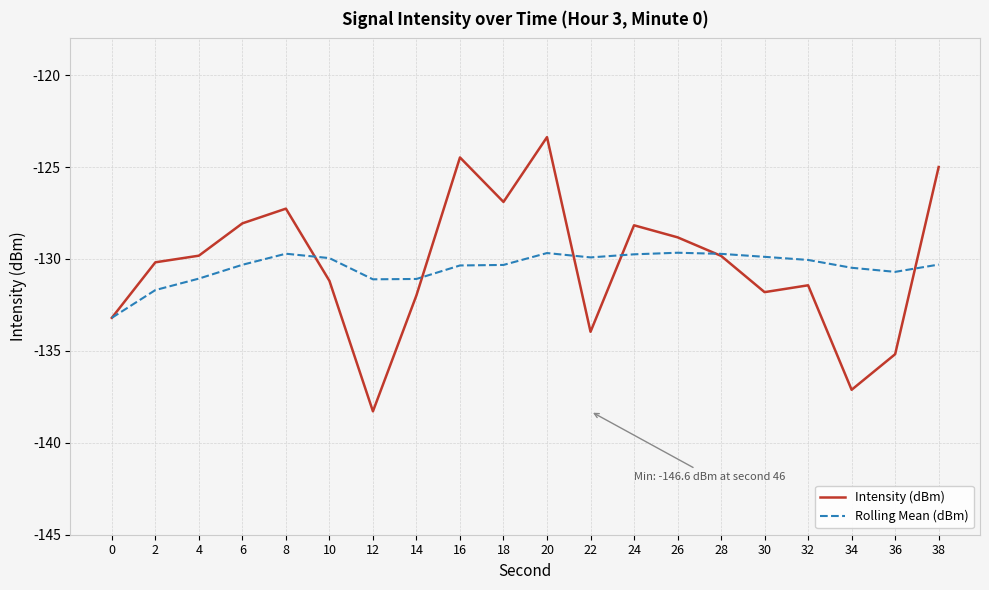

What are all the series names shown in the legend?

Intensity (dBm), Rolling Mean (dBm)